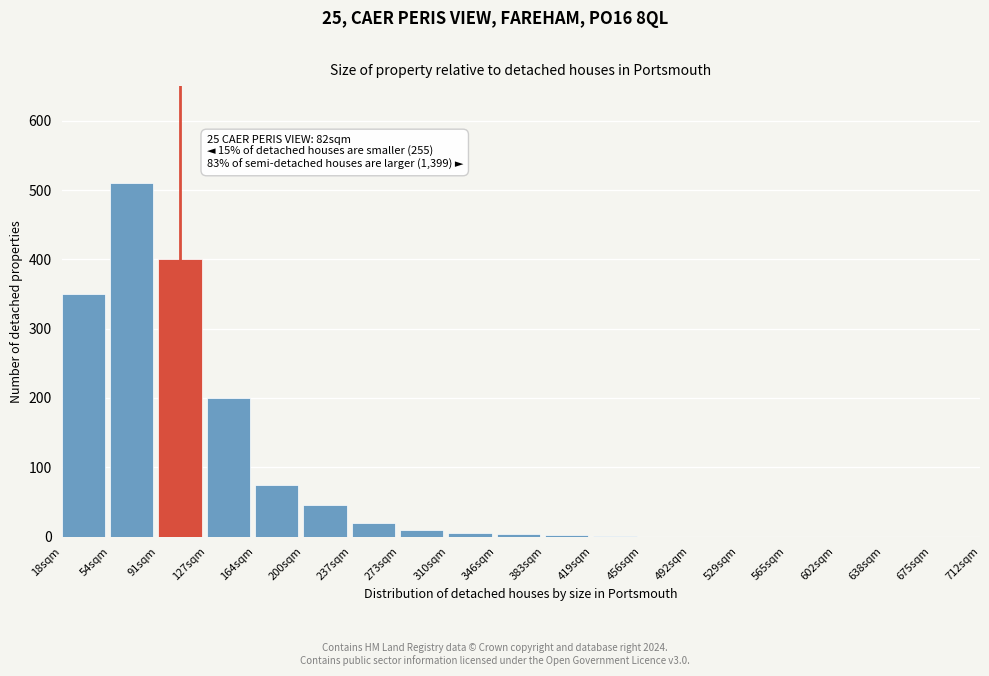

What is the sum of all values?

1621